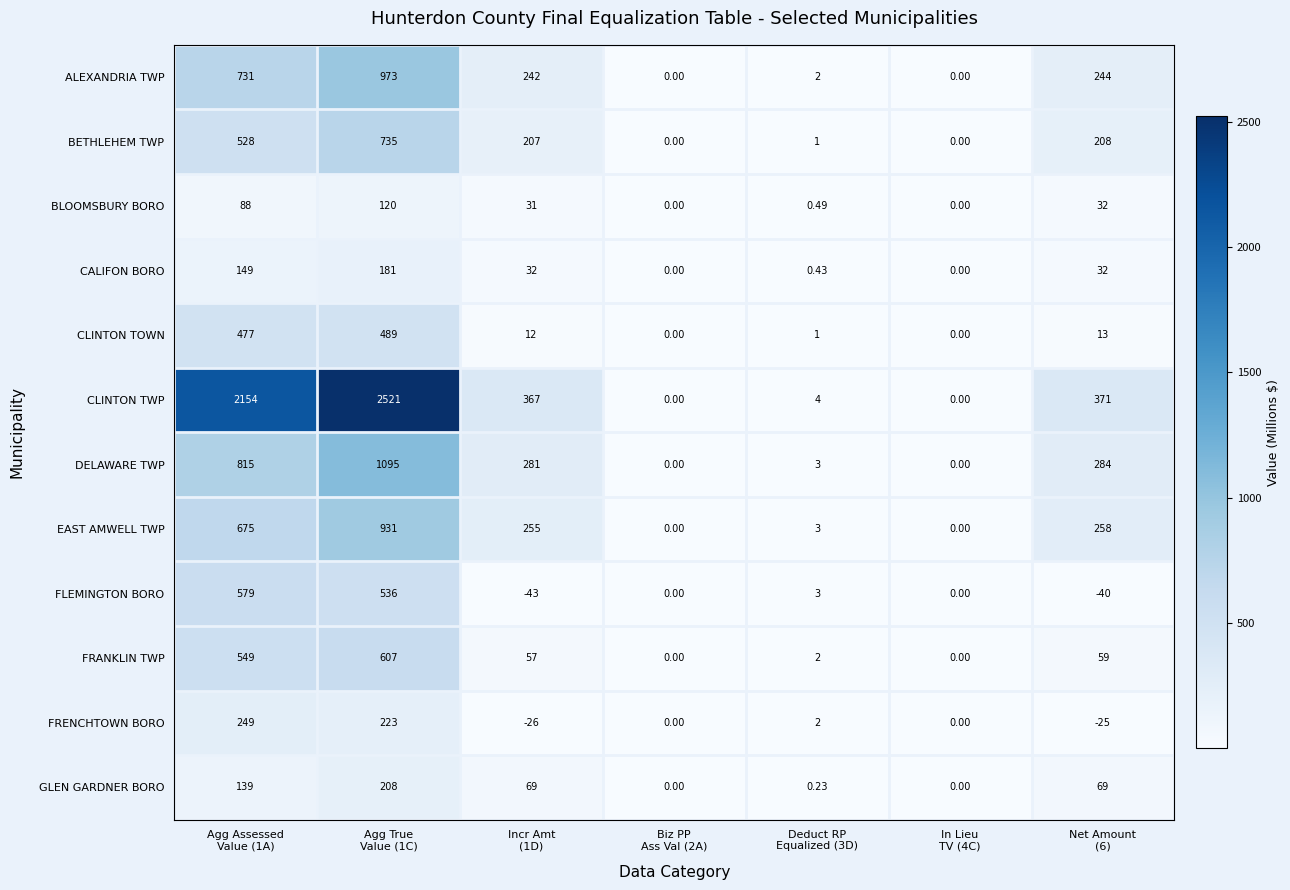

At how many categories does at least one series exceed 1118?

2